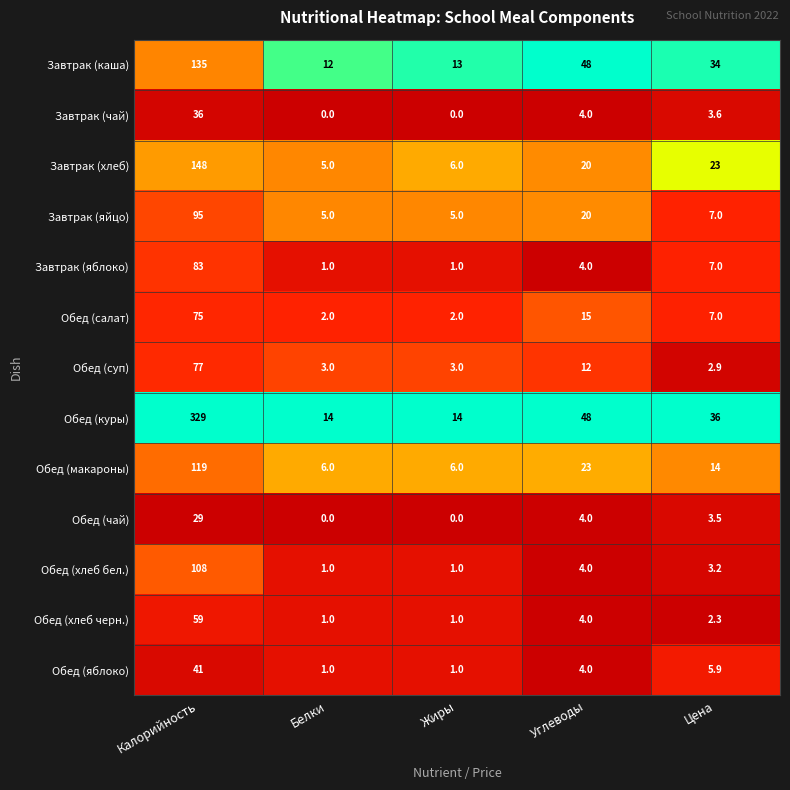

What is the maximum value for Обед (хлеб черн.)?

59.0